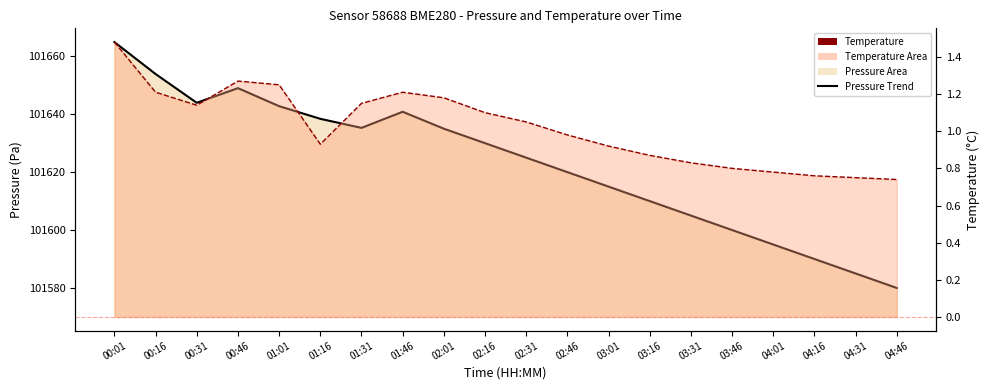

Reading left to right, extract all data points from this chart.

101664.9	101653.9	101643.9	101649.0	101642.8	101638.4	101635.3	101640.8	101635.0	101630.0	101625.0	101620.0	101615.0	101610.0	101605.0	101600.0	101595.0	101590.0	101585.0	101580.0